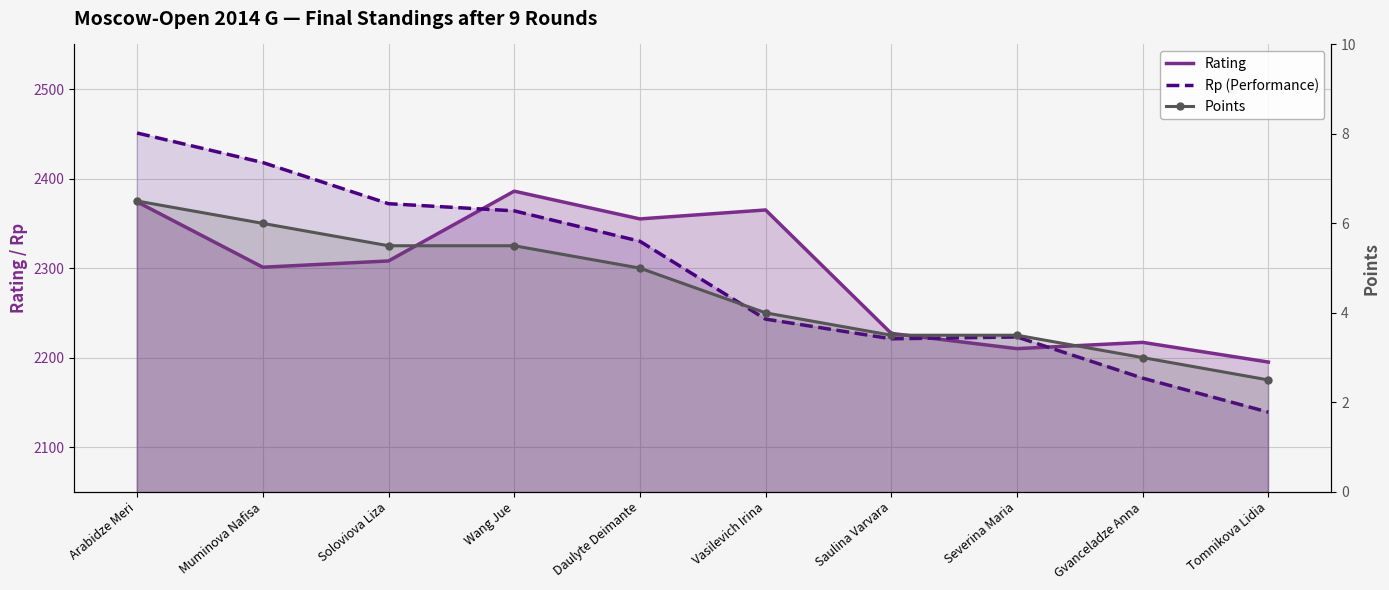

Is it true that Rp (Performance) equals 4096.3 at Arabidze Meri?

False